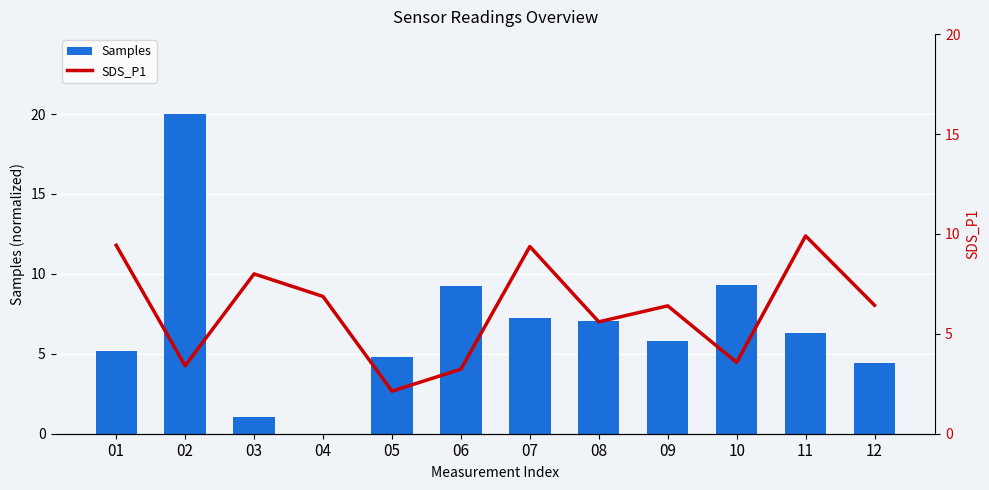

What is the average value of the SDS_P1 series?

6.2